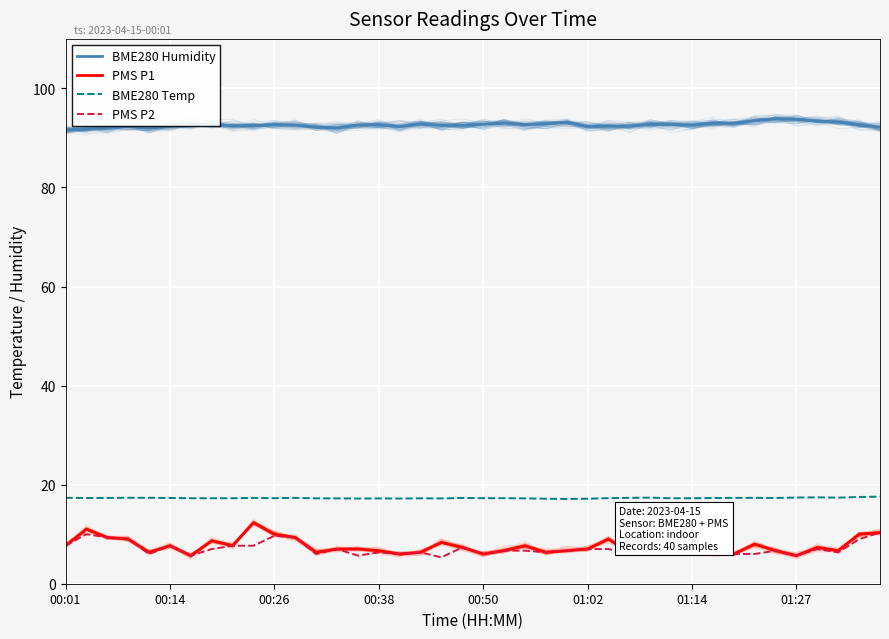

Which series has the largest range (max minus min)?

PMS P1